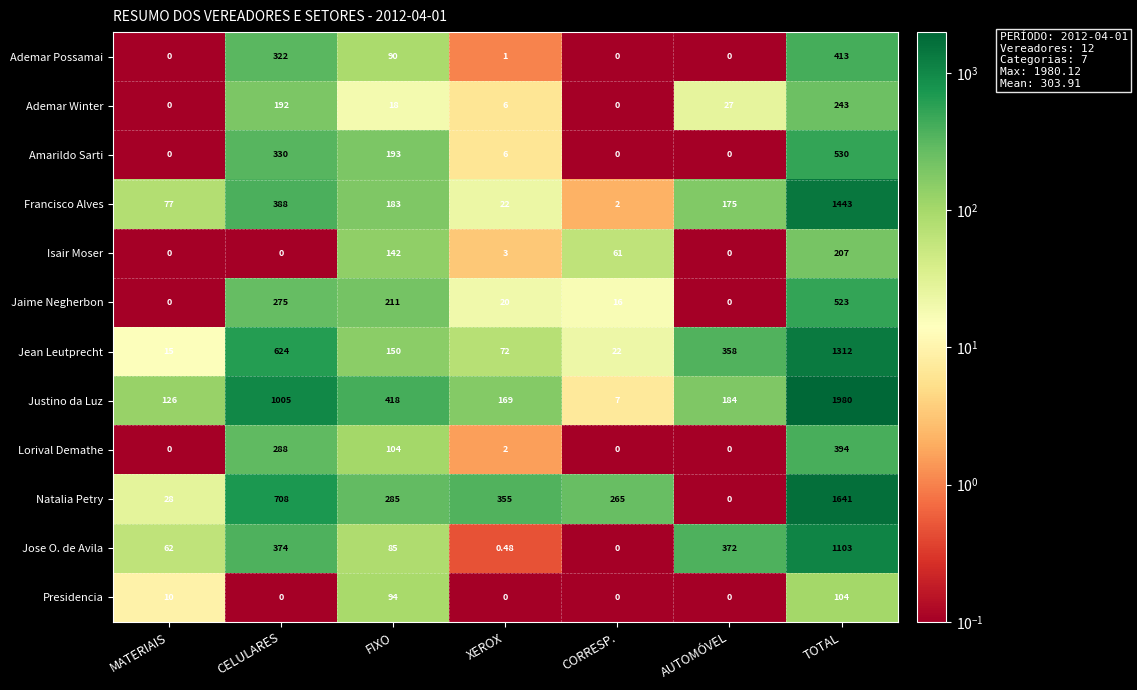

How many data points does each series have?

7